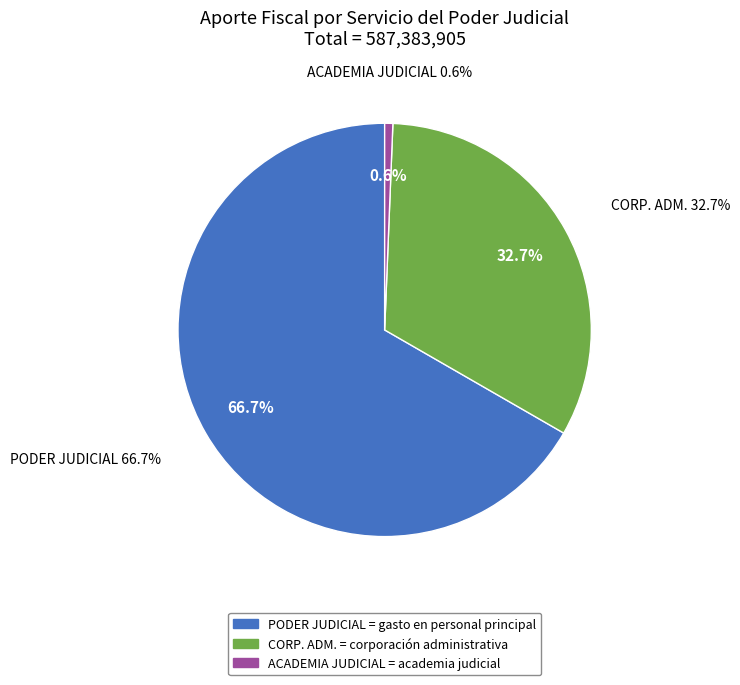

Which category has the biggest portion of the pie?

PODER JUDICIAL